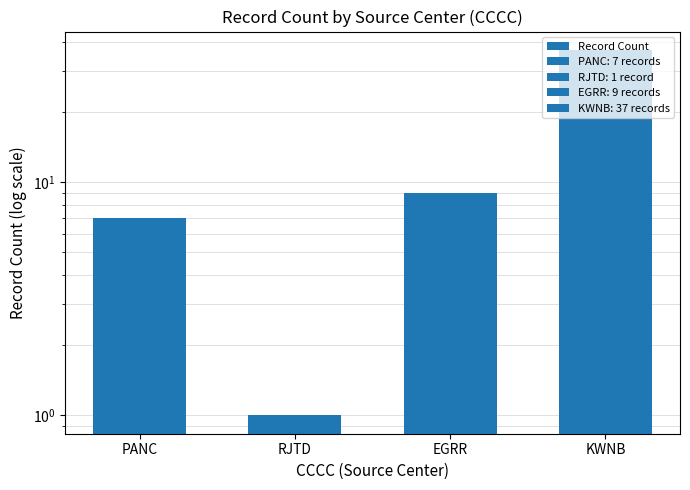

What is the difference between the values at PANC and KWNB?

30